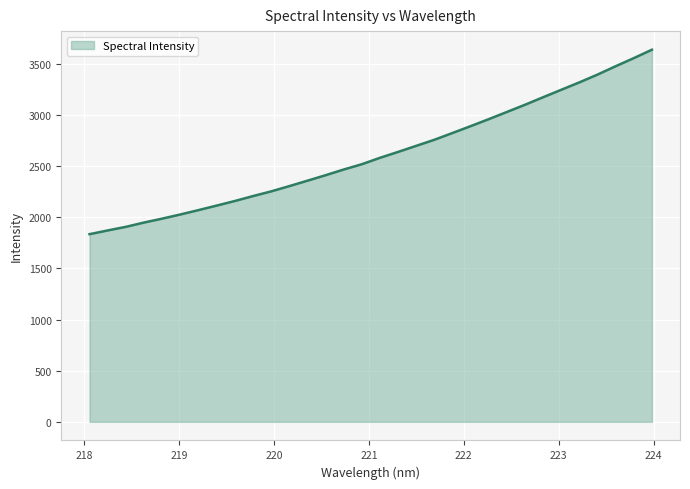

What is the greatest value displayed?

3639.1